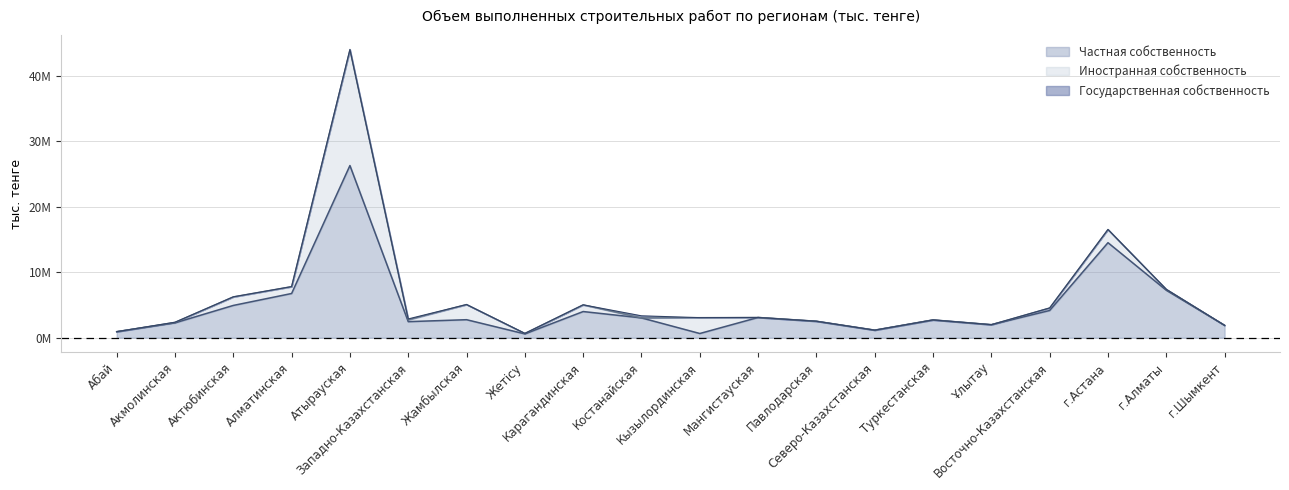

What is the difference between the Частная собственность values at Восточно-Казахстанская and Мангистауская?

1068799